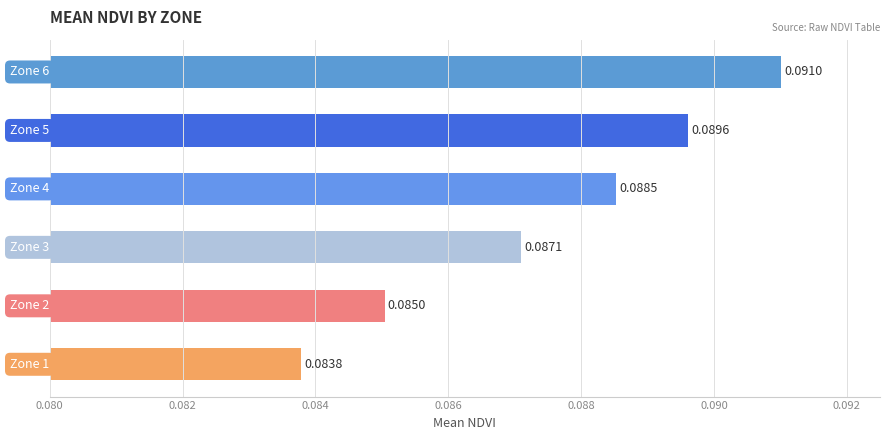

What is the sum of all values?

0.5